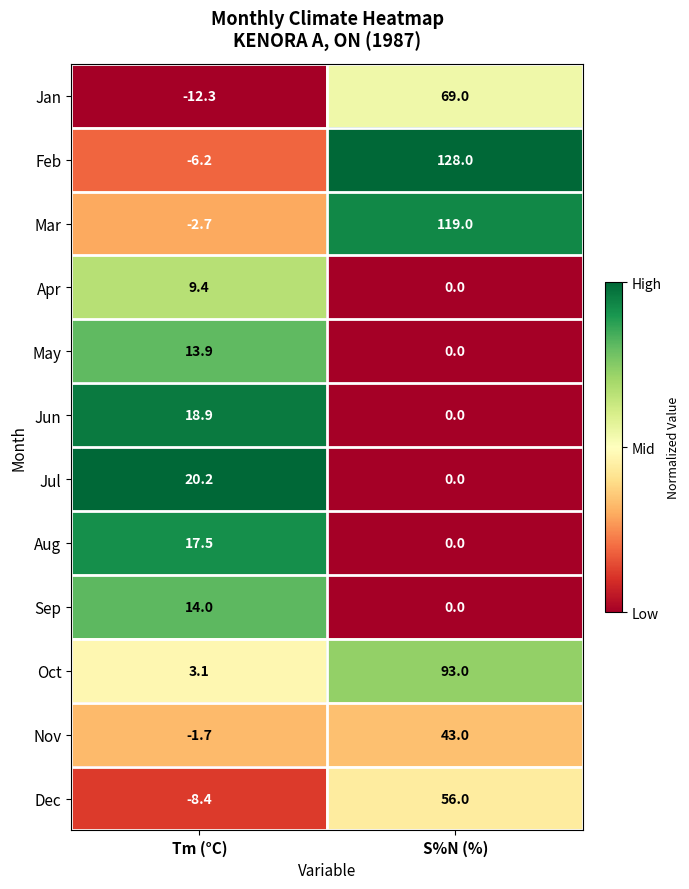

Between Tm (°C) and S%N (%), which series saw the biggest shift?

Feb